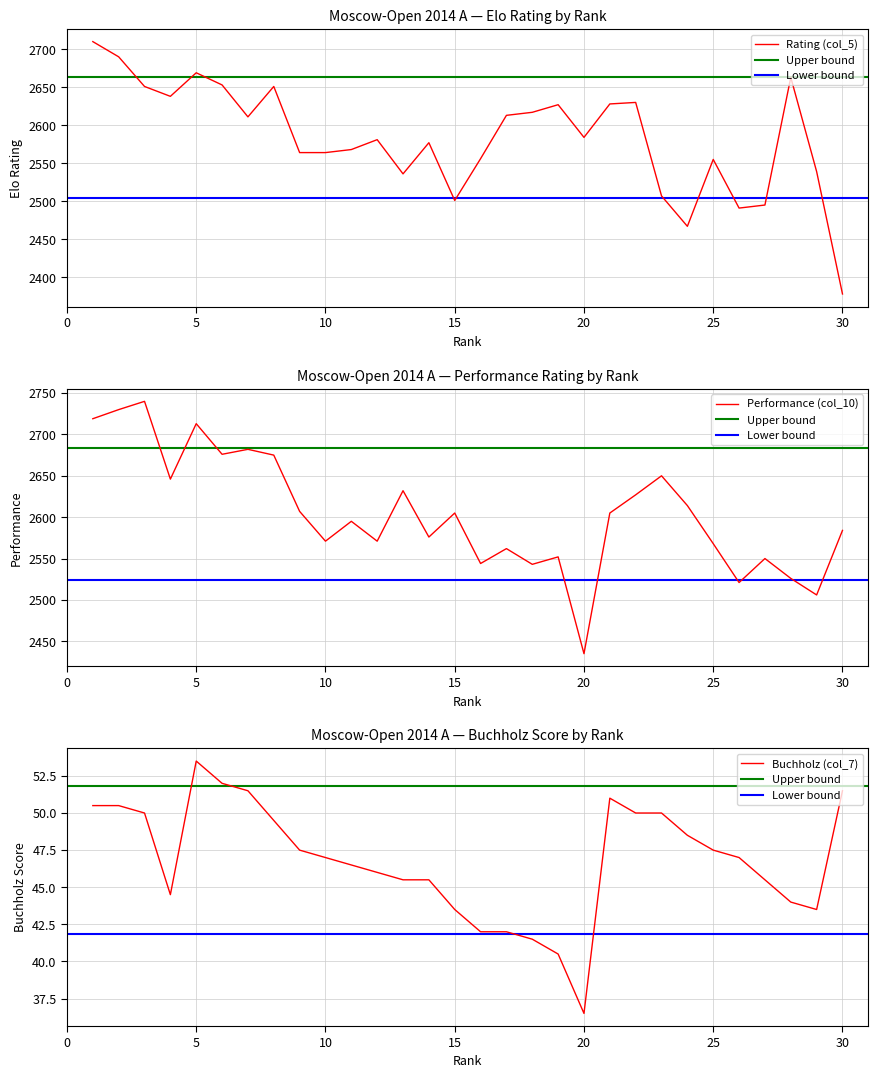

Reading right to left, extract all data points from this chart.

Rating (col_5): 30=2378.0	29=2539.0	28=2663.0	27=2495.0	26=2491.0	25=2555.0	24=2467.0	23=2507.0	22=2630.0	21=2628.0	20=2584.0	19=2627.0	18=2617.0	17=2613.0	16=2556.0	15=2501.0	14=2577.0	13=2536.0	12=2581.0	11=2568.0	10=2564.0	9=2564.0	8=2651.0	7=2611.0	6=2653.0	5=2669.0	4=2638.0	3=2651.0	2=2690.0	1=2710.0
Performance (col_10): 30=2584.0	29=2506.0	28=2526.0	27=2550.0	26=2521.0	25=2568.0	24=2614.0	23=2650.0	22=2627.0	21=2605.0	20=2435.0	19=2552.0	18=2543.0	17=2562.0	16=2544.0	15=2605.0	14=2576.0	13=2632.0	12=2571.0	11=2595.0	10=2571.0	9=2607.0	8=2675.0	7=2682.0	6=2676.0	5=2713.0	4=2646.0	3=2740.0	2=2730.0	1=2719.0
Buchholz (col_7): 30=51.5	29=43.5	28=44.0	27=45.5	26=47.0	25=47.5	24=48.5	23=50.0	22=50.0	21=51.0	20=36.5	19=40.5	18=41.5	17=42.0	16=42.0	15=43.5	14=45.5	13=45.5	12=46.0	11=46.5	10=47.0	9=47.5	8=49.5	7=51.5	6=52.0	5=53.5	4=44.5	3=50.0	2=50.5	1=50.5